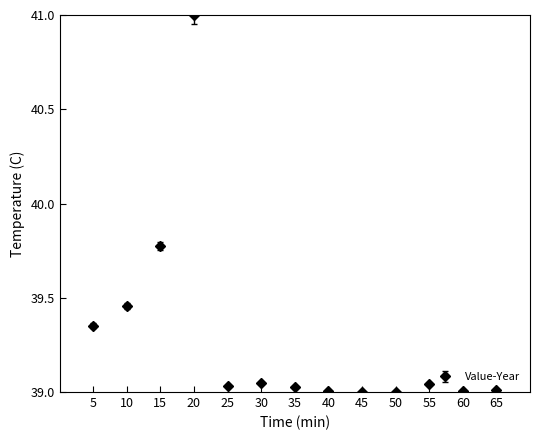

The value at 20 is 21.1. True or false?

False